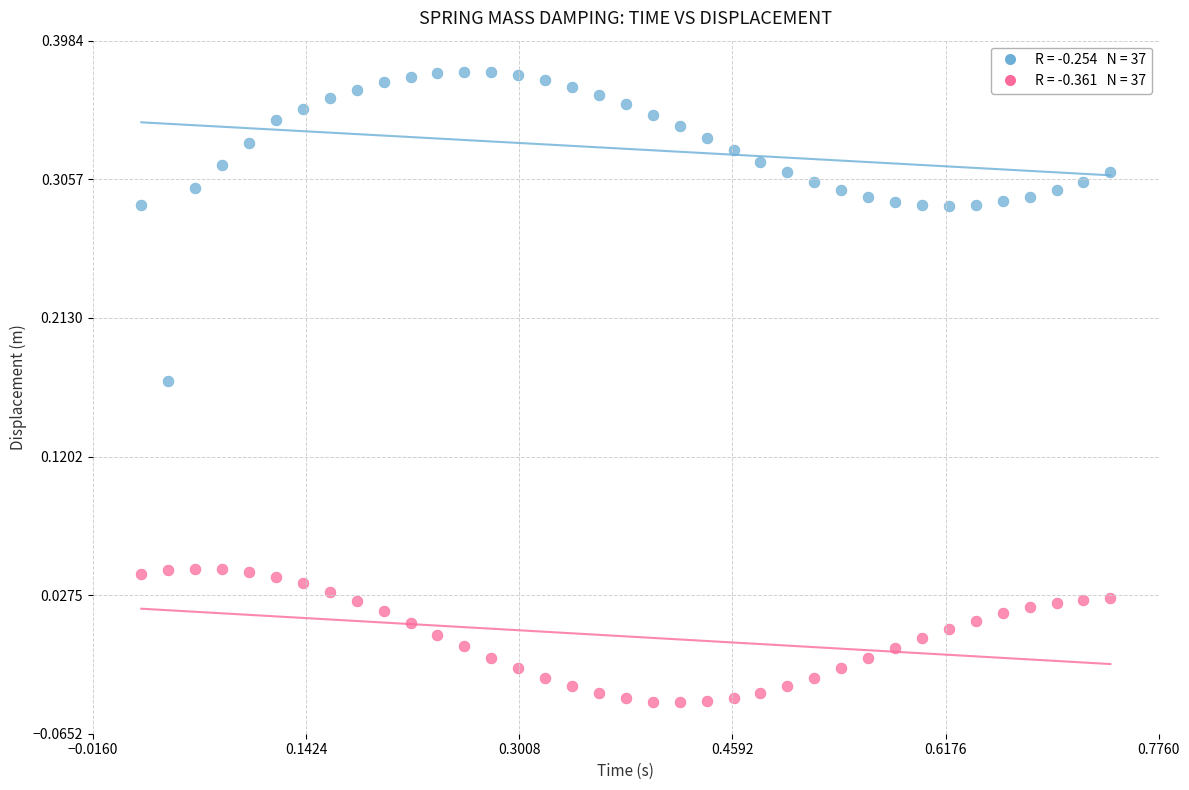

Across all data points, what is the range of X values (max minus min)?

0.7